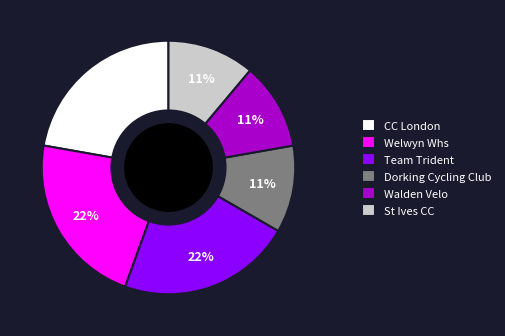

Which has a higher value, Walden Velo or Welwyn Whs?

Welwyn Whs